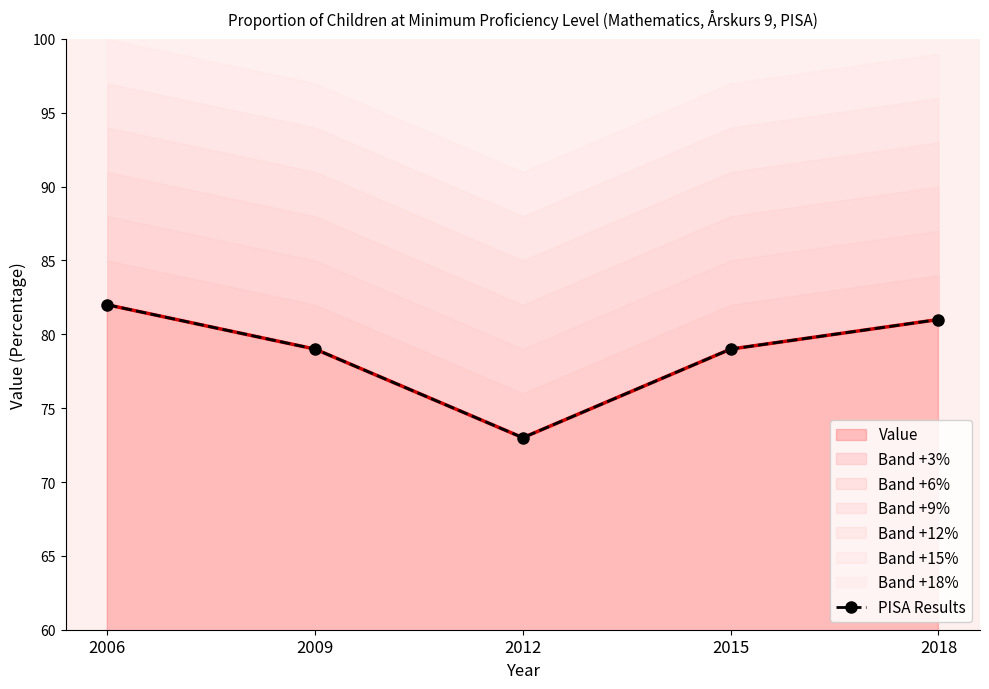

Count the number of categories in the chart.

5